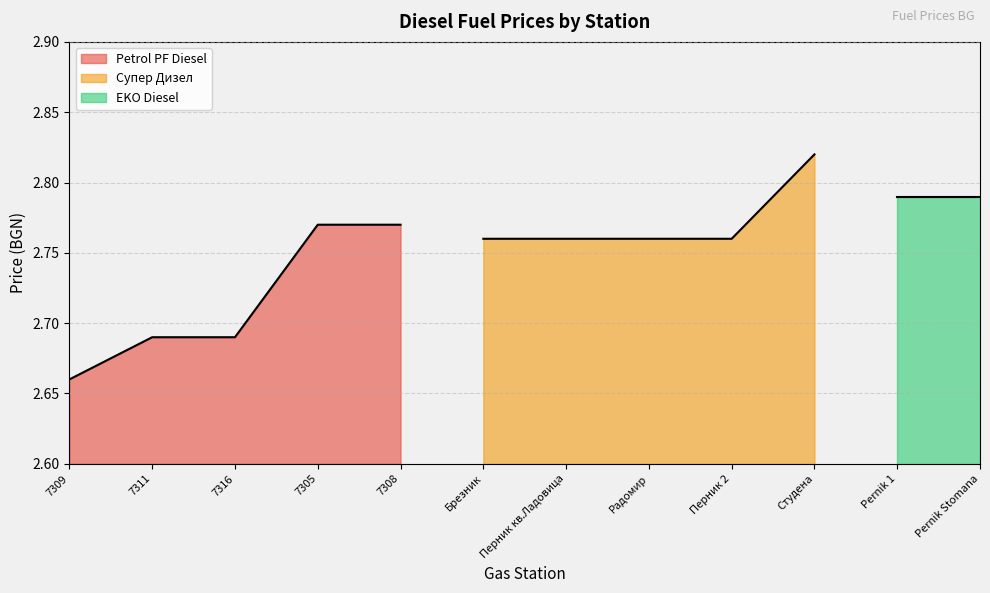

True or false: Petrol PF Diesel has more than 1 interior local peaks.

False